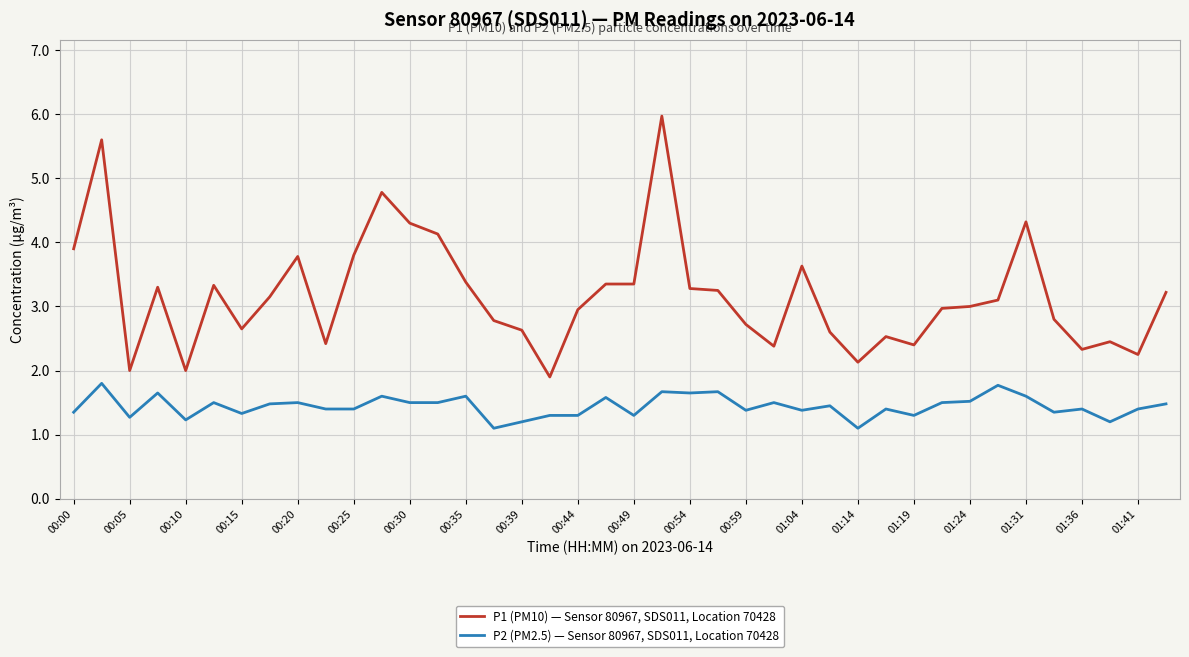

What is the sum of all P1 (PM10) — Sensor 80967, SDS011, Location 70428 values?

126.8